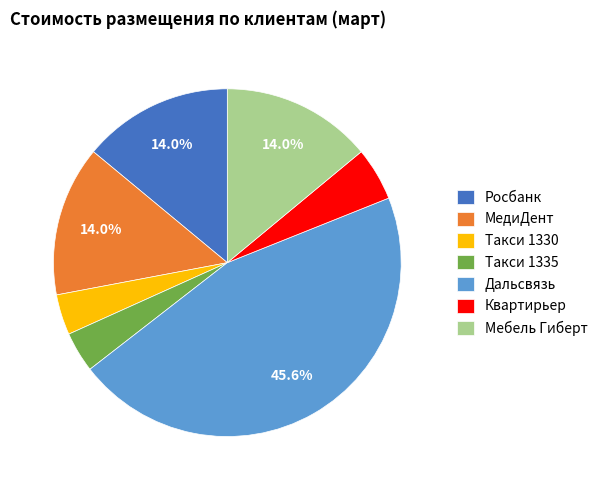

True or false: Такси 1330 accounts for 4% of the total.

True